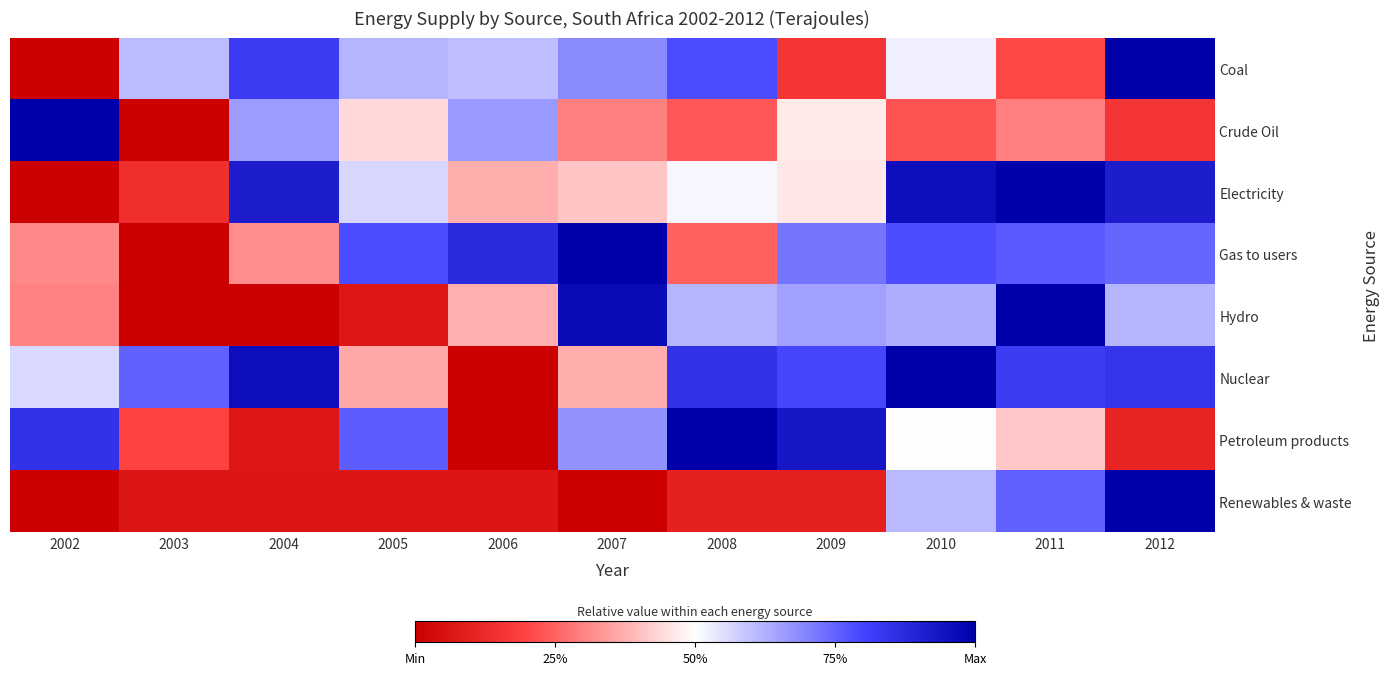

At how many categories does at least one series exceed 0?

11